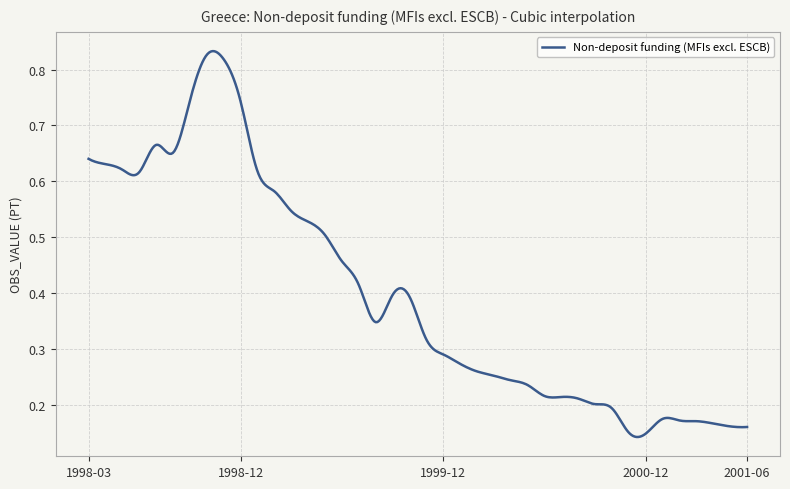

Reading left to right, what are all the values shown in this chart?

1998-03=0.6	1998-04=0.6	1998-05=0.6	1998-06=0.6	1998-07=0.7	1998-08=0.7	1998-09=0.7	1998-10=0.8	1998-11=0.8	1998-12=0.7	1999-01=0.6	1999-02=0.6	1999-03=0.5	1999-04=0.5	1999-05=0.5	1999-06=0.5	1999-07=0.4	1999-08=0.3	1999-09=0.4	1999-10=0.4	1999-11=0.3	1999-12=0.3	2000-01=0.3	2000-02=0.3	2000-03=0.3	2000-04=0.2	2000-05=0.2	2000-06=0.2	2000-07=0.2	2000-08=0.2	2000-09=0.2	2000-10=0.2	2000-11=0.1	2000-12=0.1	2001-01=0.2	2001-02=0.2	2001-03=0.2	2001-04=0.2	2001-05=0.2	2001-06=0.2